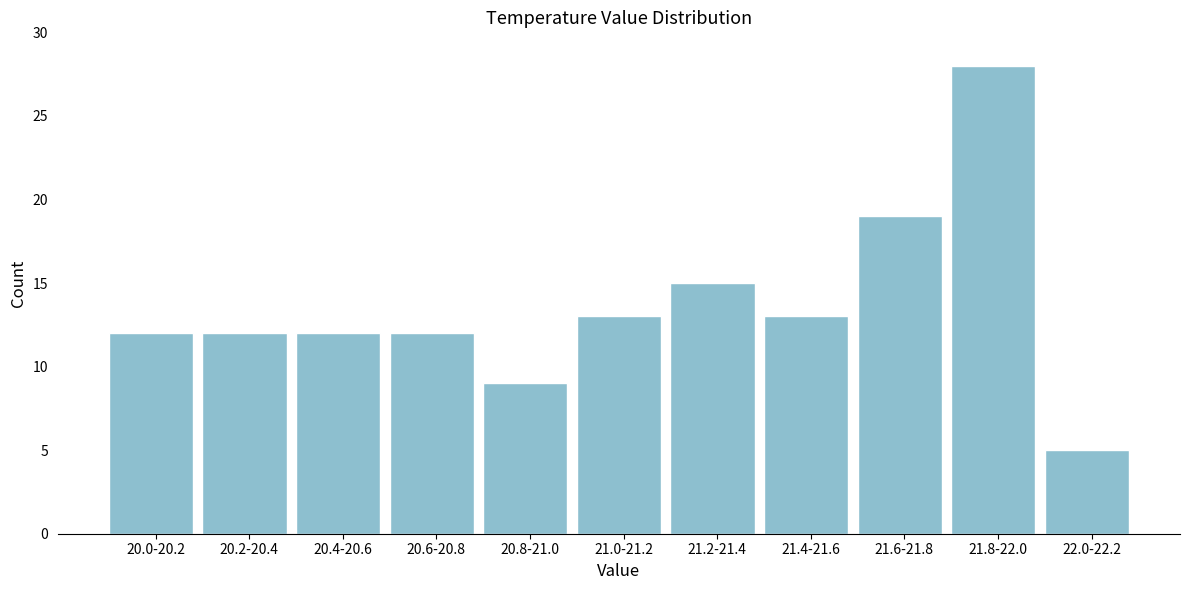

Reading left to right, transcribe all the data shown in this chart.

12	12	12	12	9	13	15	13	19	28	5